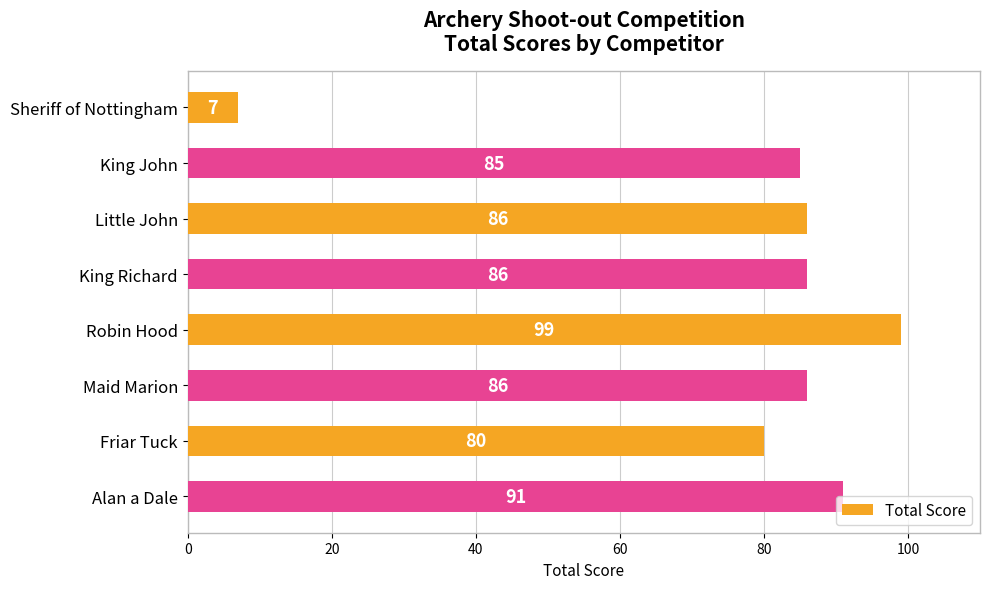

What is the label of the 5th bar from the top?

Robin Hood